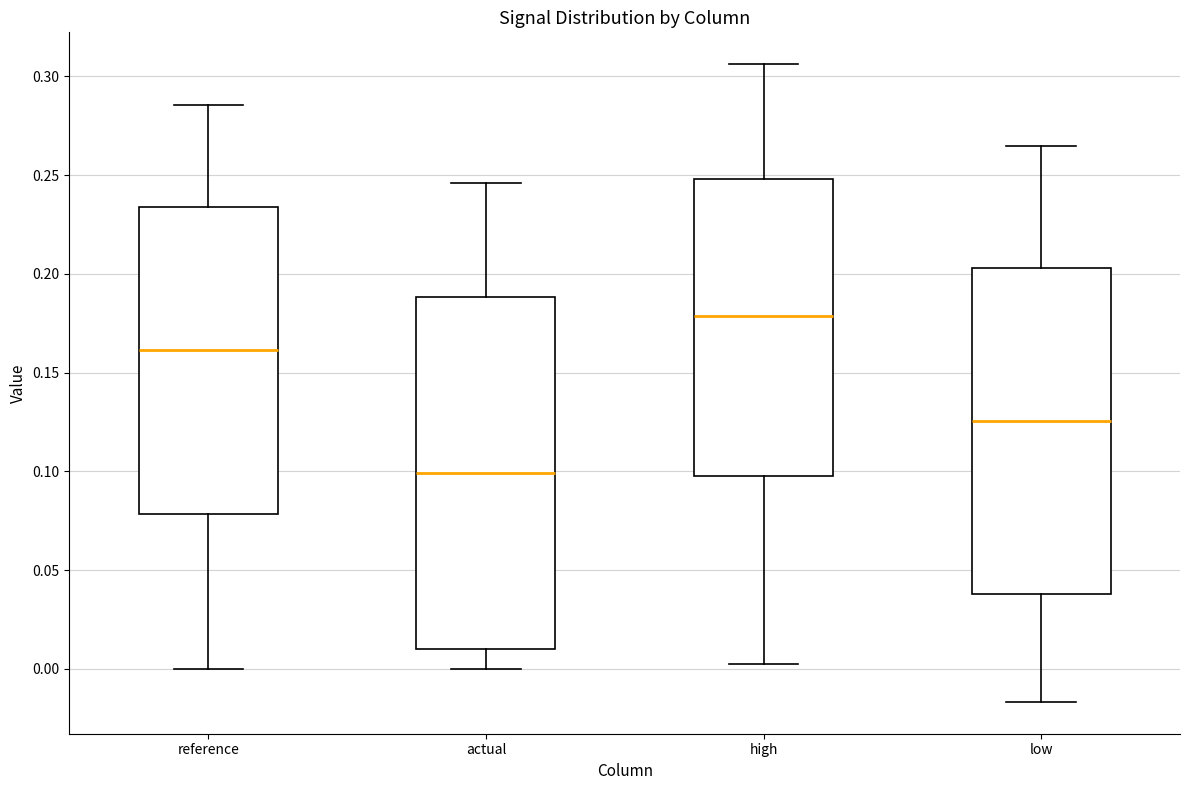

Which box has the lowest median line?

actual